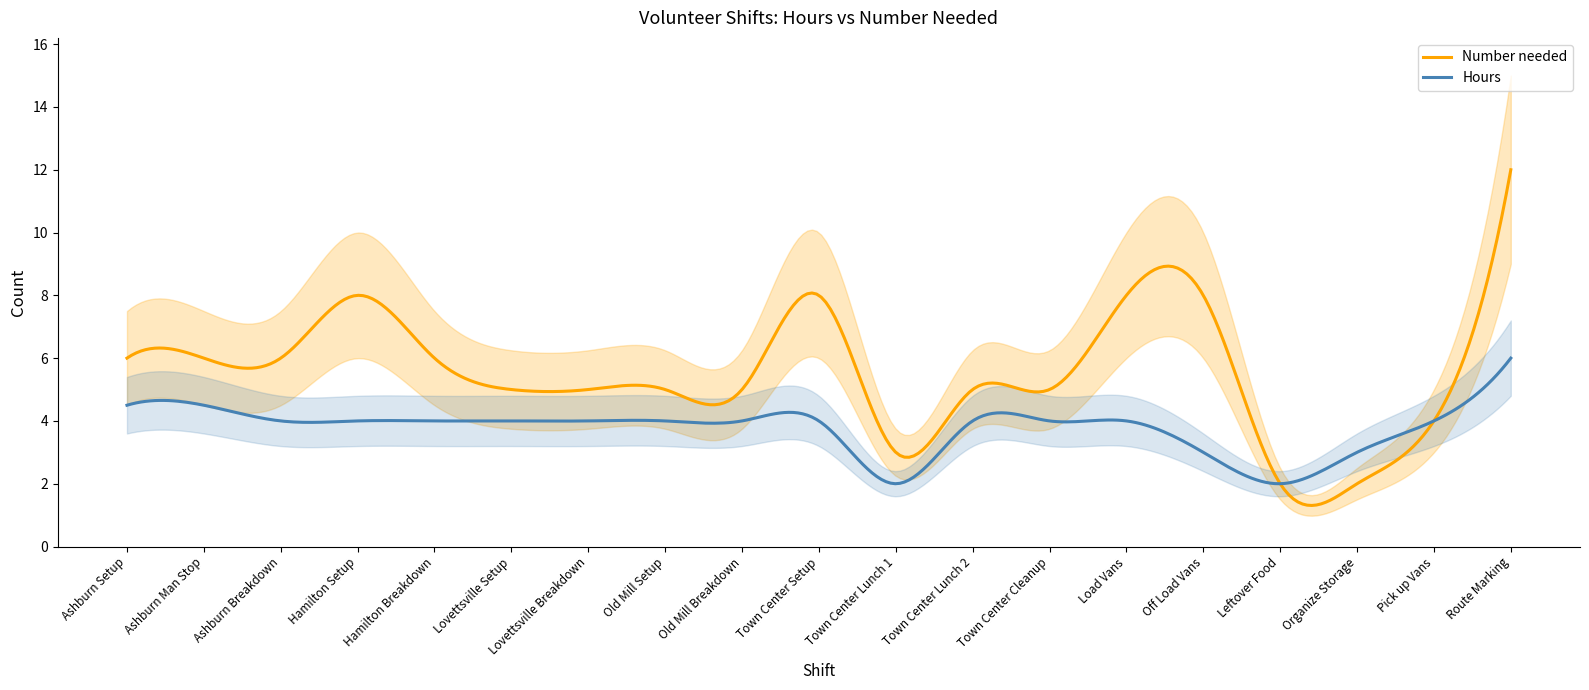

Is this an area chart (filled region under the line)?

No